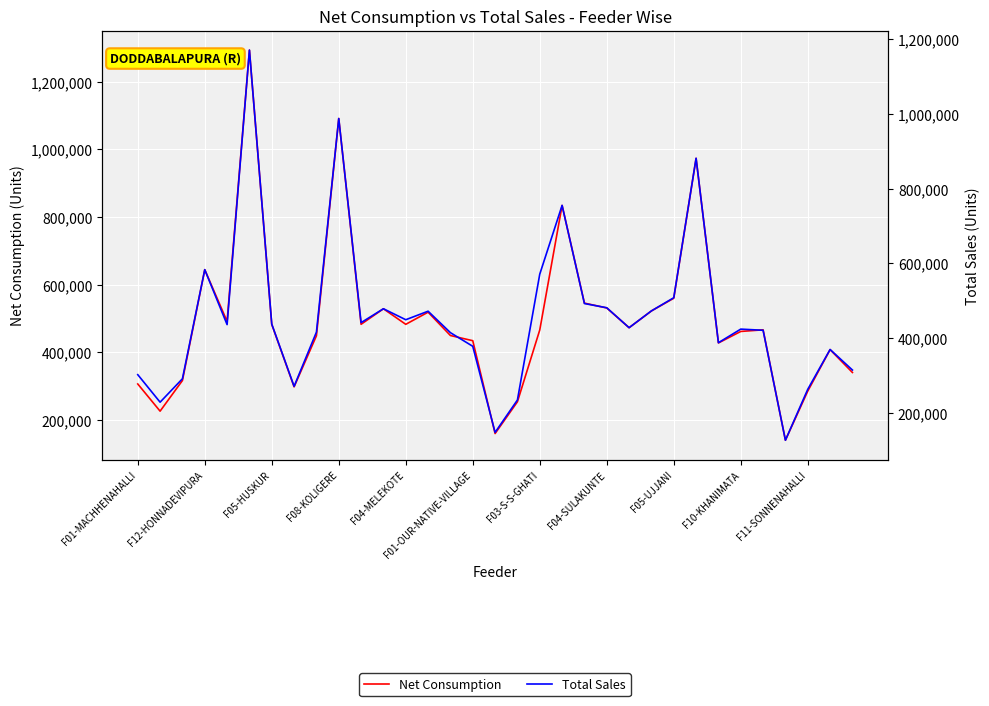

Which series has the largest range (max minus min)?

Net Consumption